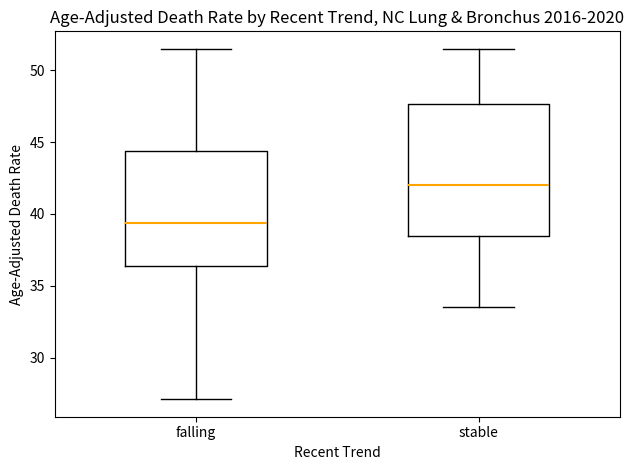

Where is the upper edge of the box for falling on the y-axis? The values are not printed on the chart, so give them approximately, as read against the axis.

44.5